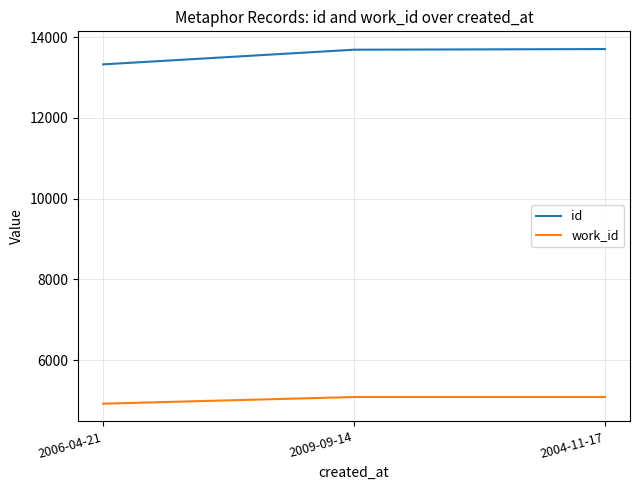

Which series has the largest range (max minus min)?

id